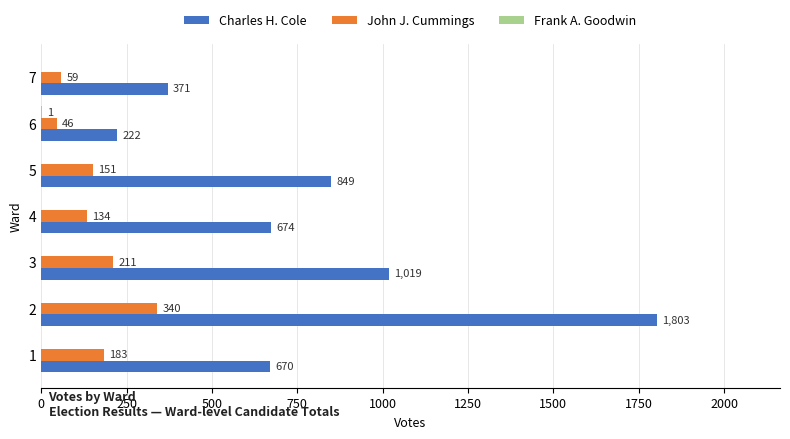

What is the total value across all series at 2?

2143